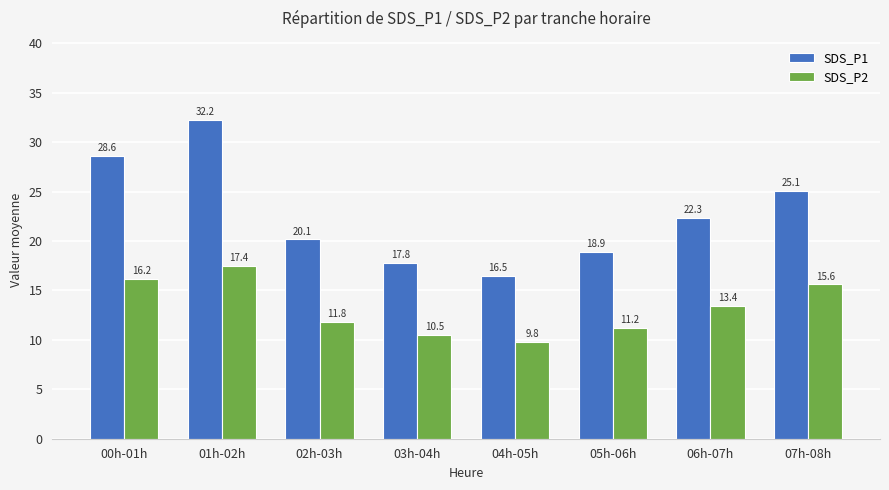

Is the value of SDS_P1 at 01h-02h greater than the value of SDS_P2 at 04h-05h?

Yes